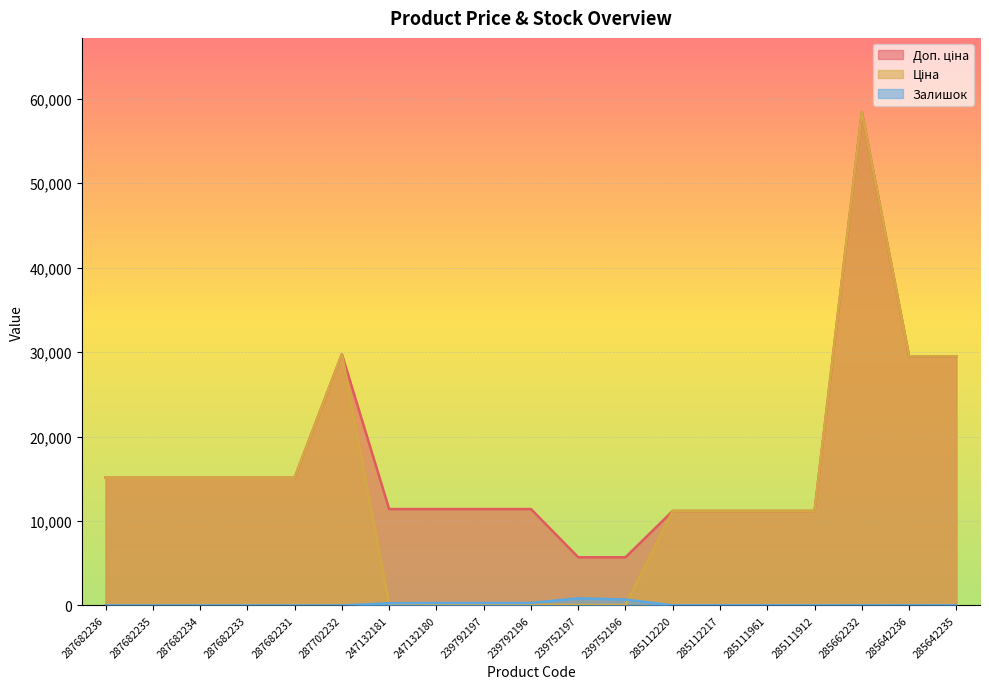

List the series in order of their overall mean, lowest first.

Залишок, Ціна, Доп. ціна